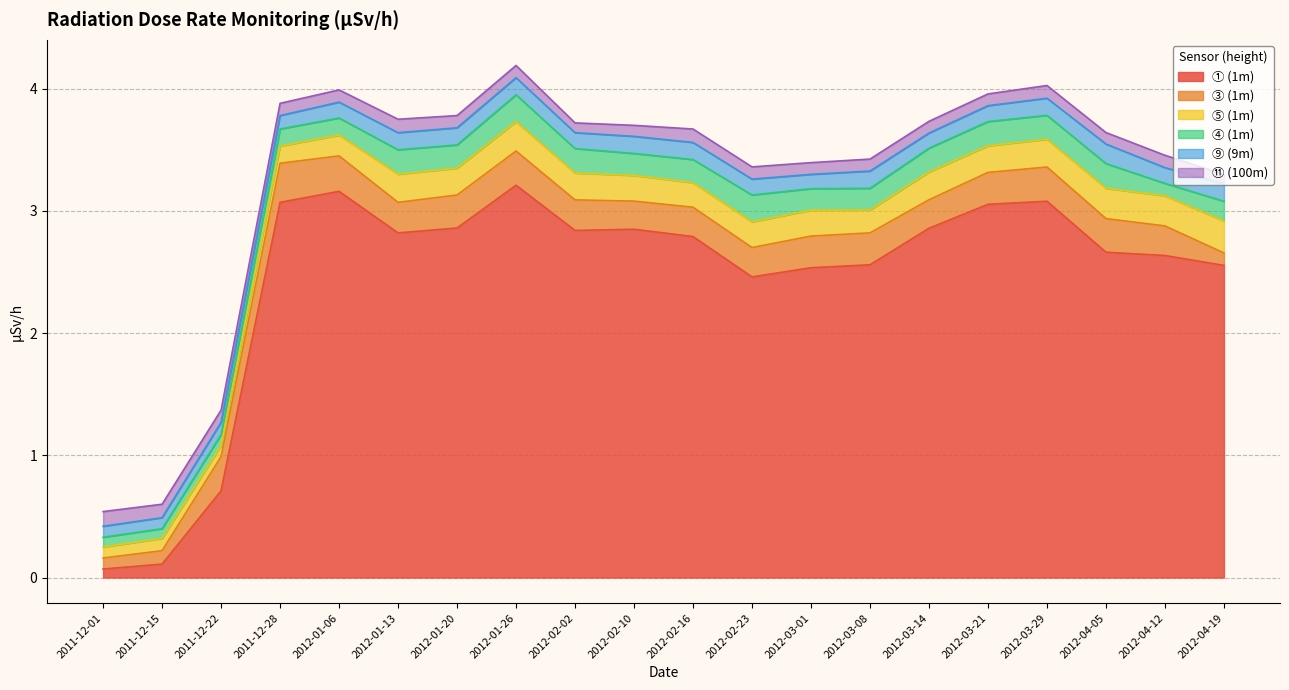

At 2012-01-13, list the series in order from largest to smallest.

① (1m), ③ (1m), ⑤ (1m), ④ (1m), ⑨ (9m), ⑪ (100m)